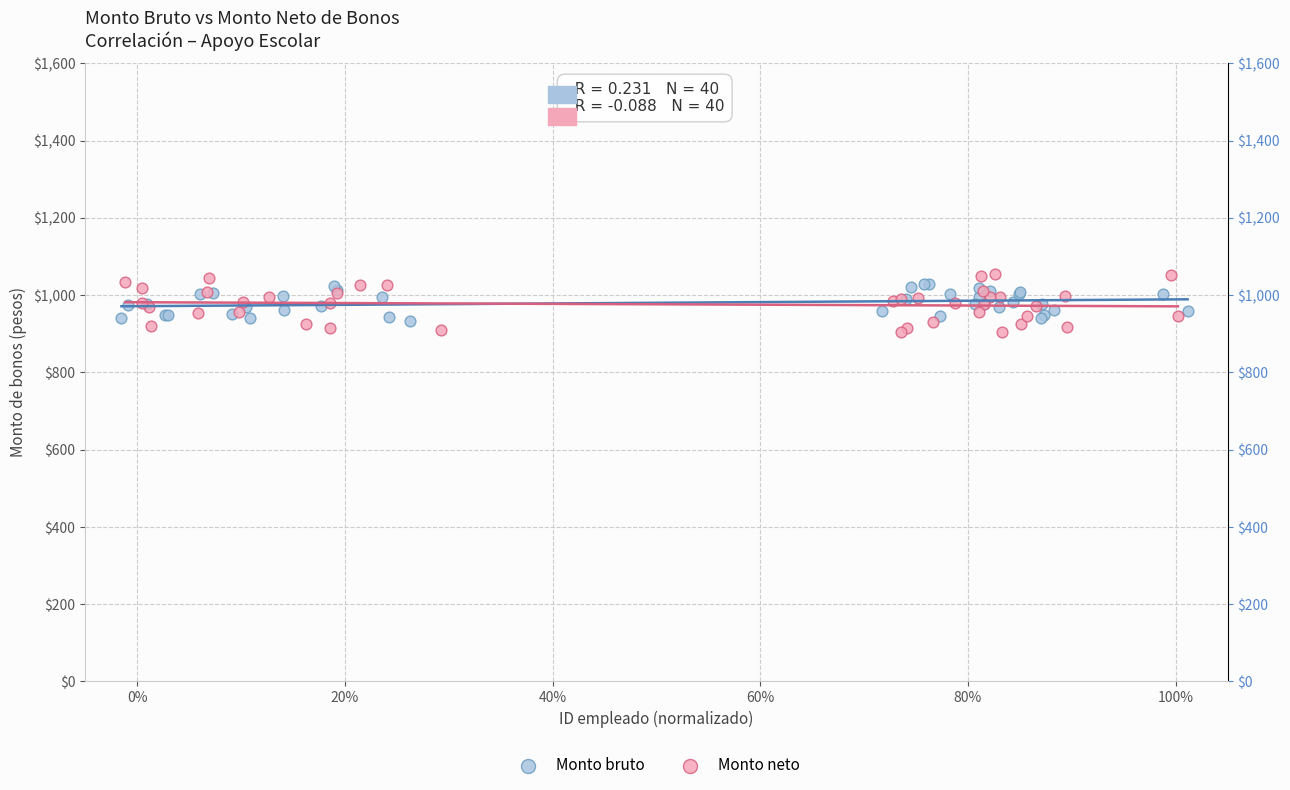

Which series has the largest Y range (max minus min)?

Monto neto